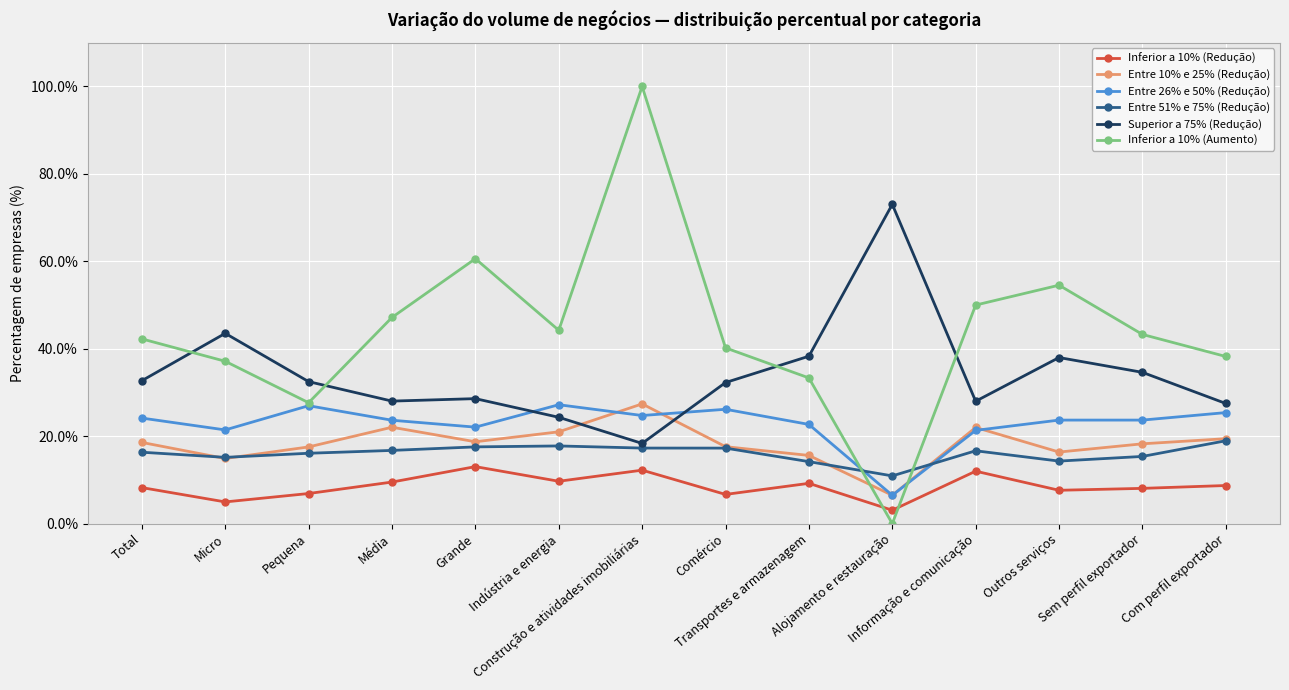

Which series has the largest range (max minus min)?

Inferior a 10% (Aumento)